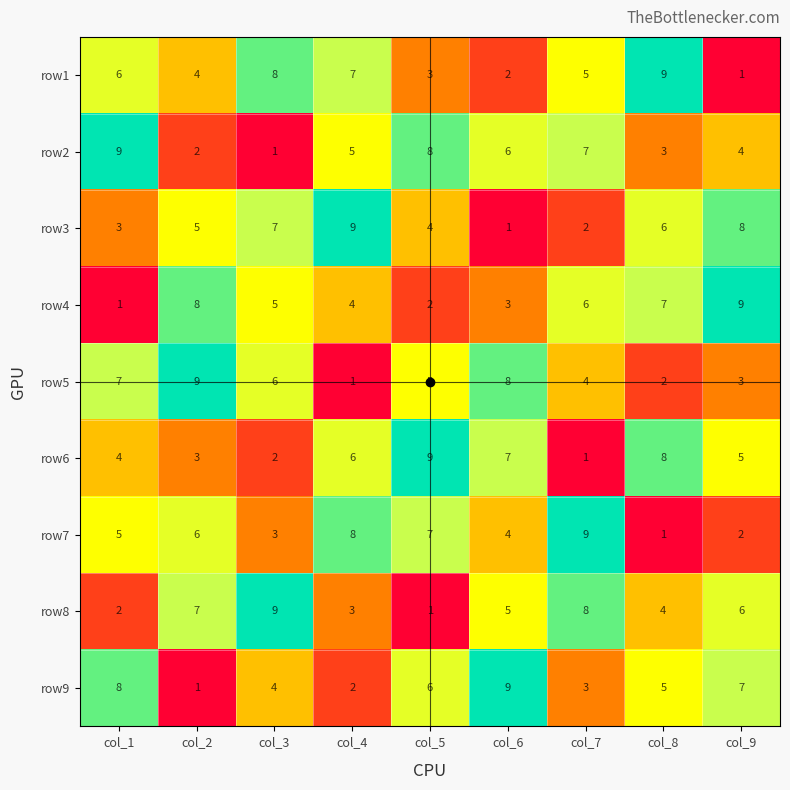

Between col_4 and col_6, which series saw the biggest shift?

row3